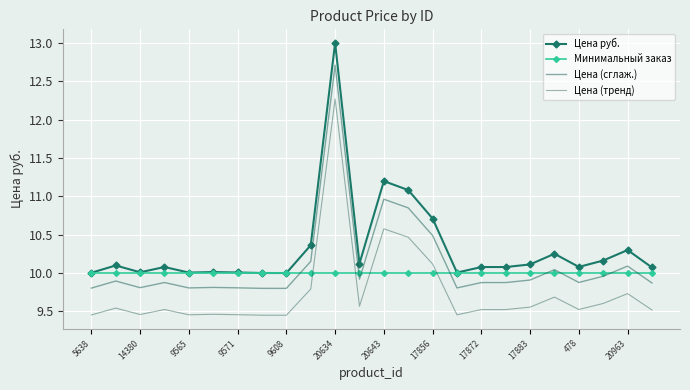

After their last crossing, which series has the higher values: Цена (тренд) or Минимальный заказ?

Минимальный заказ